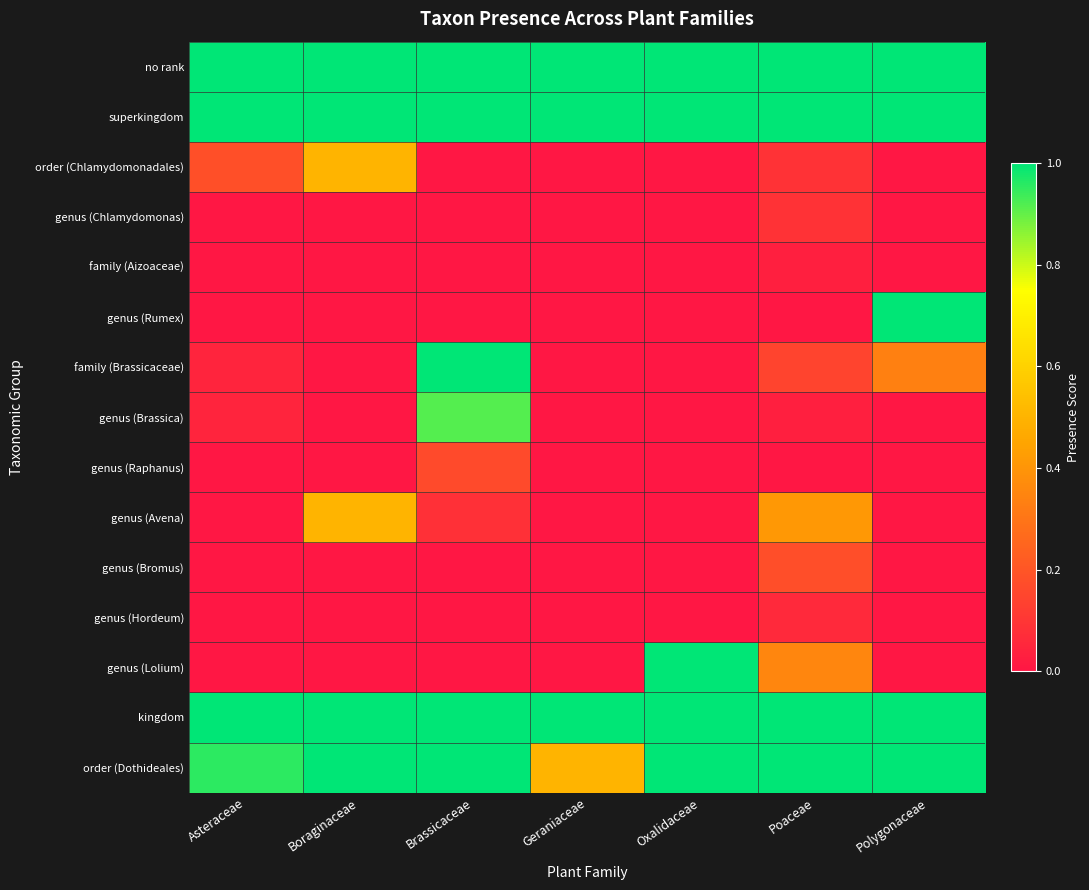

Rank the series by their maximum value, from lowest to highest.

family (Aizoaceae), genus (Hordeum), genus (Chlamydomonas), genus (Raphanus), genus (Bromus), order (Chlamydomonadales), genus (Avena), genus (Brassica), no rank, superkingdom, genus (Rumex), family (Brassicaceae), genus (Lolium), kingdom, order (Dothideales)